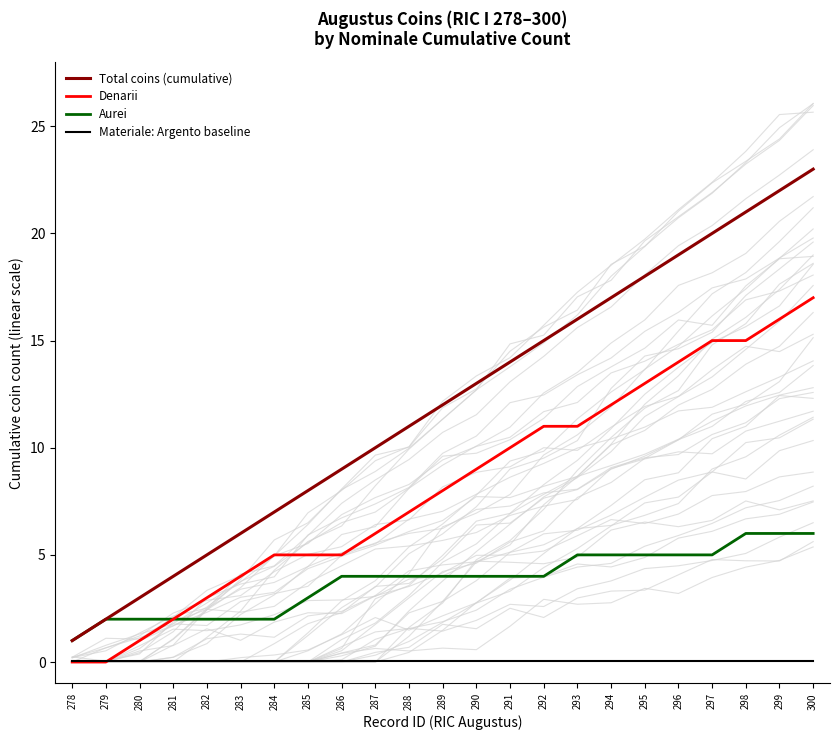

Reading left to right, what are all the values shown in this chart?

Total coins (cumulative): 278=1.0	279=2.0	280=3.0	281=4.0	282=5.0	283=6.0	284=7.0	285=8.0	286=9.0	287=10.0	288=11.0	289=12.0	290=13.0	291=14.0	292=15.0	293=16.0	294=17.0	295=18.0	296=19.0	297=20.0	298=21.0	299=22.0	300=23.0
Denarii: 278=0.0	279=0.0	280=1.0	281=2.0	282=3.0	283=4.0	284=5.0	285=5.0	286=5.0	287=6.0	288=7.0	289=8.0	290=9.0	291=10.0	292=11.0	293=11.0	294=12.0	295=13.0	296=14.0	297=15.0	298=15.0	299=16.0	300=17.0
Aurei: 278=1.0	279=2.0	280=2.0	281=2.0	282=2.0	283=2.0	284=2.0	285=3.0	286=4.0	287=4.0	288=4.0	289=4.0	290=4.0	291=4.0	292=4.0	293=5.0	294=5.0	295=5.0	296=5.0	297=5.0	298=6.0	299=6.0	300=6.0
Materiale: Argento baseline: 278=0.1	279=0.1	280=0.1	281=0.1	282=0.1	283=0.1	284=0.1	285=0.1	286=0.1	287=0.1	288=0.1	289=0.1	290=0.1	291=0.1	292=0.1	293=0.1	294=0.1	295=0.1	296=0.1	297=0.1	298=0.1	299=0.1	300=0.1